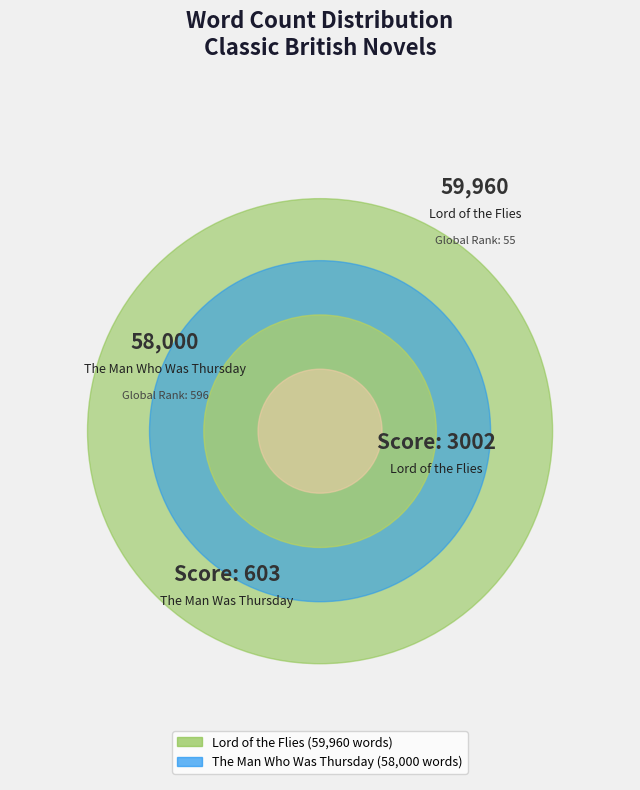

To the nearest percent, what is the difference between the Lord of the Flies and The Man Who Was Thursday slice percentages?

2%